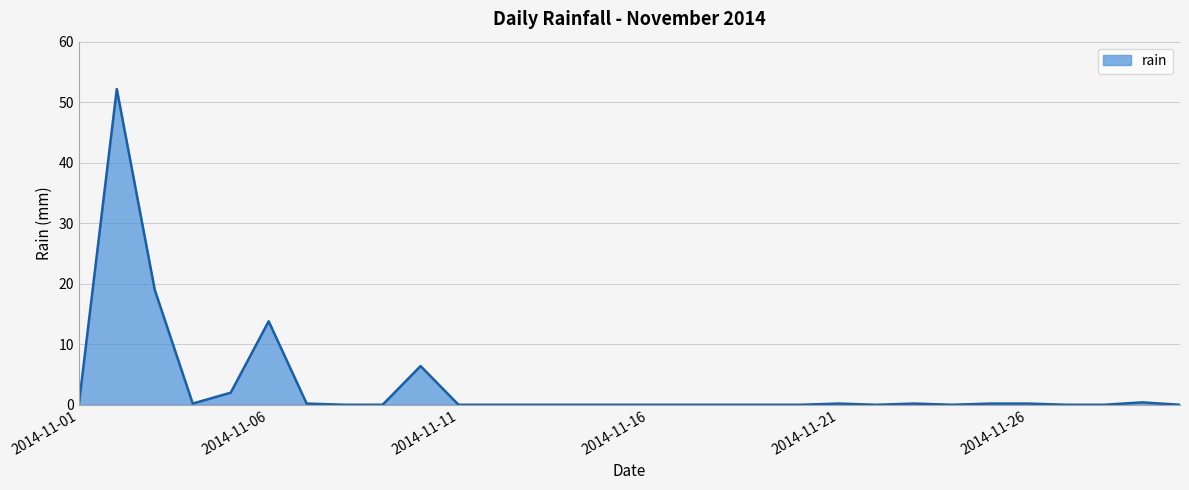

What is the difference between the second highest and second lowest values?

19.0